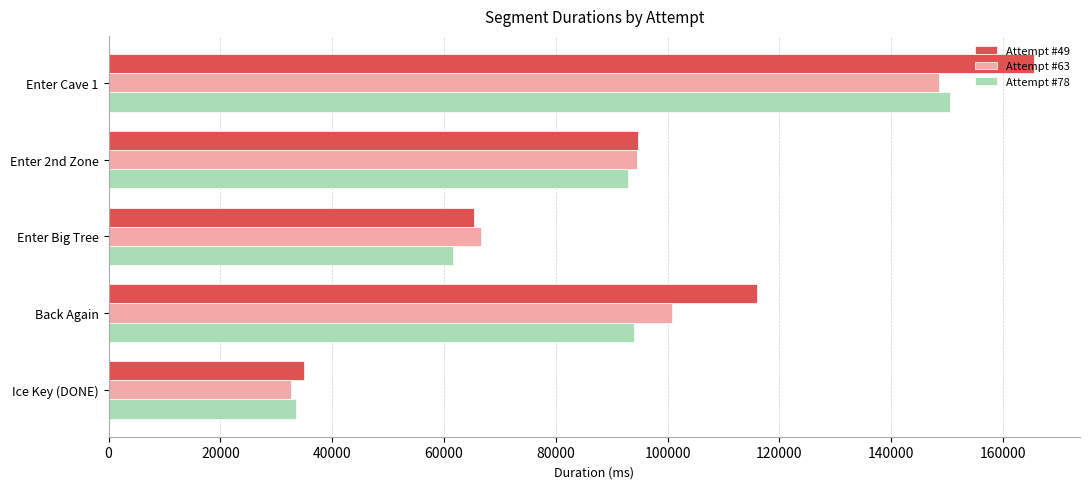

How many distinct data groups are displayed?

3